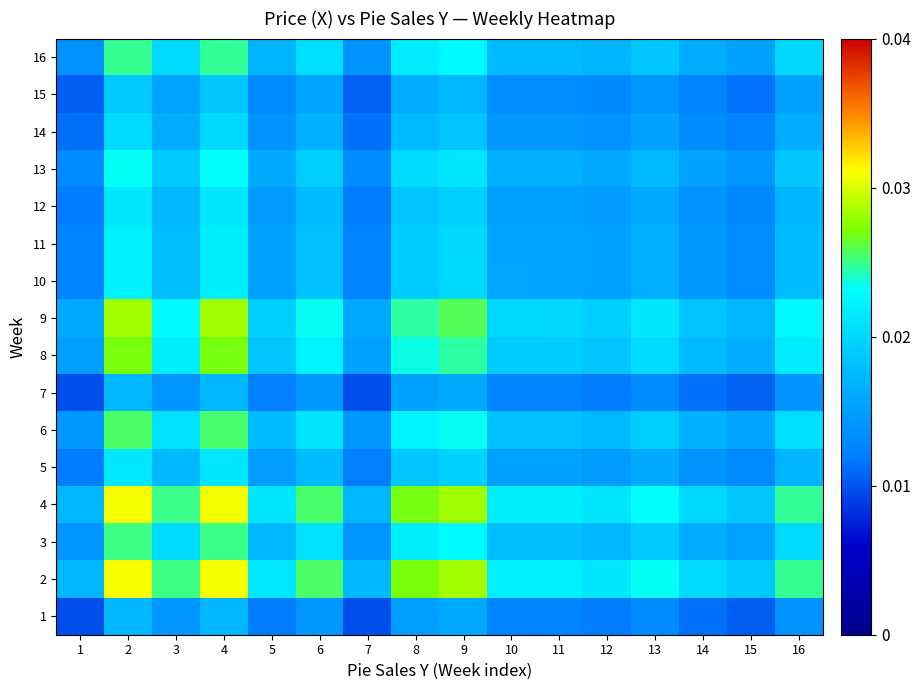

At which category is the sum across all series the highest?

2